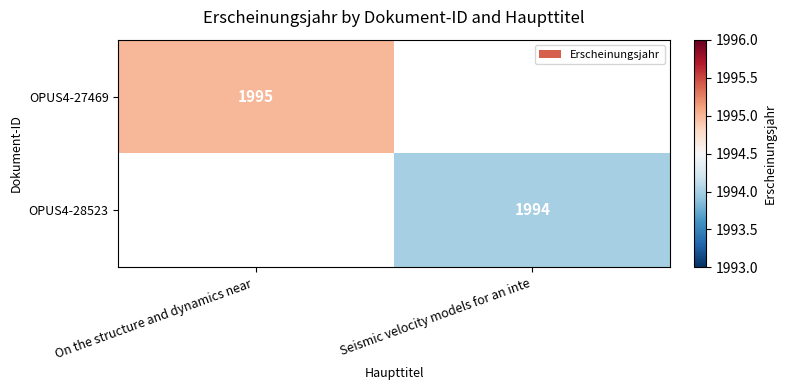

The value of OPUS4-27469 at On the structure and dynamics near  is 3125. True or false?

False